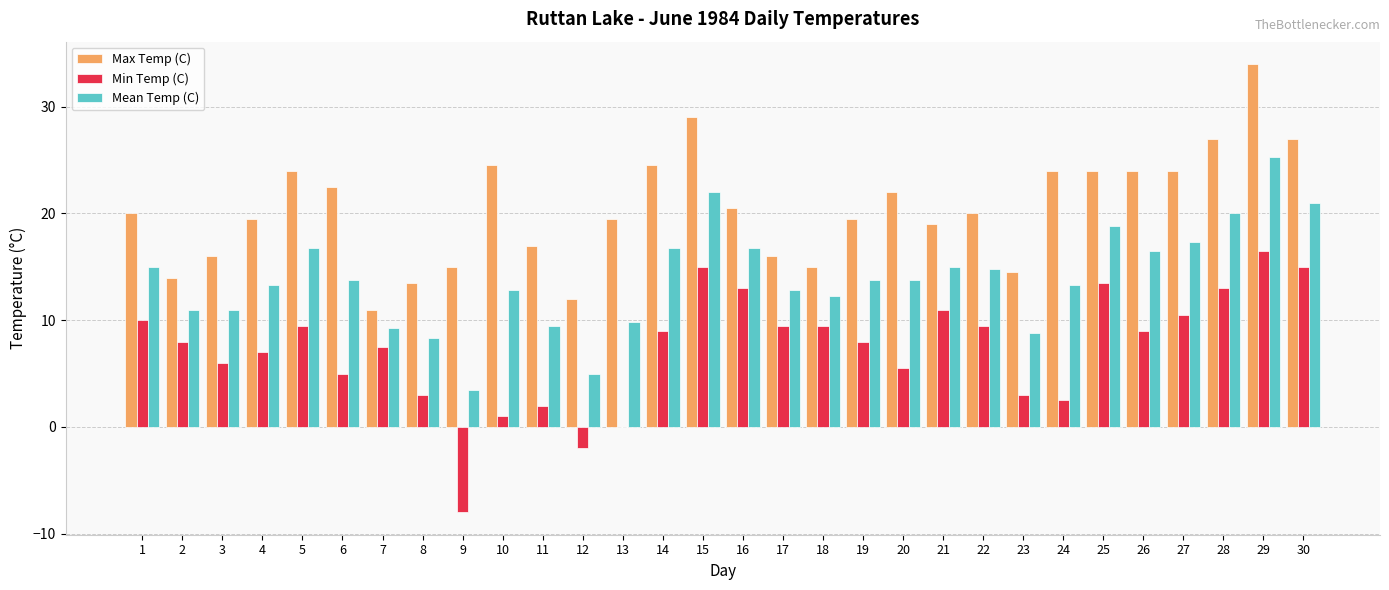

At which label does Max Temp (C) reach its peak?

29